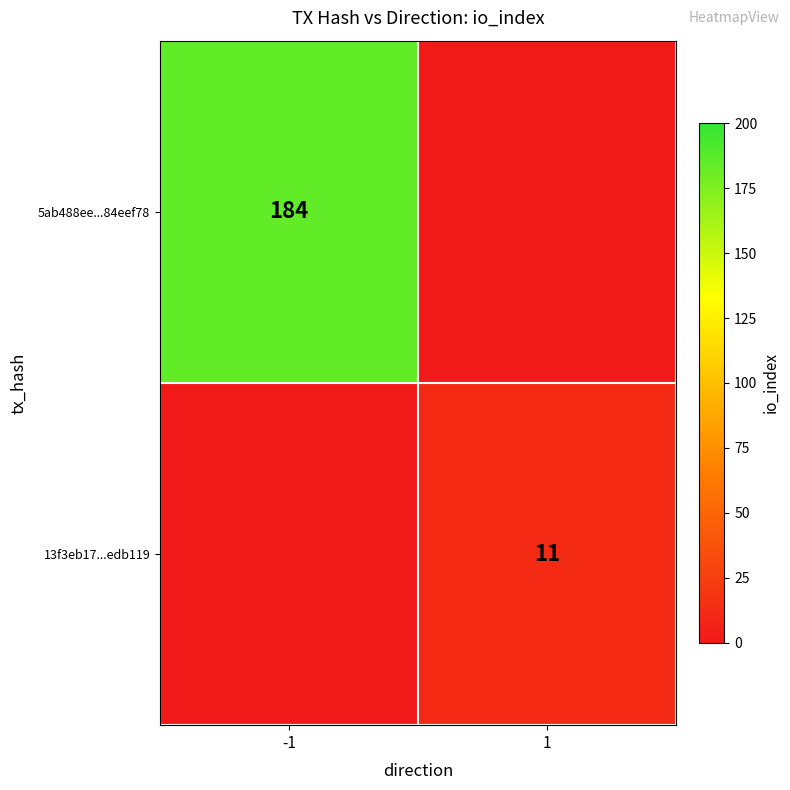

The value of 13f3eb17...edb119 at 1 is 17. True or false?

False